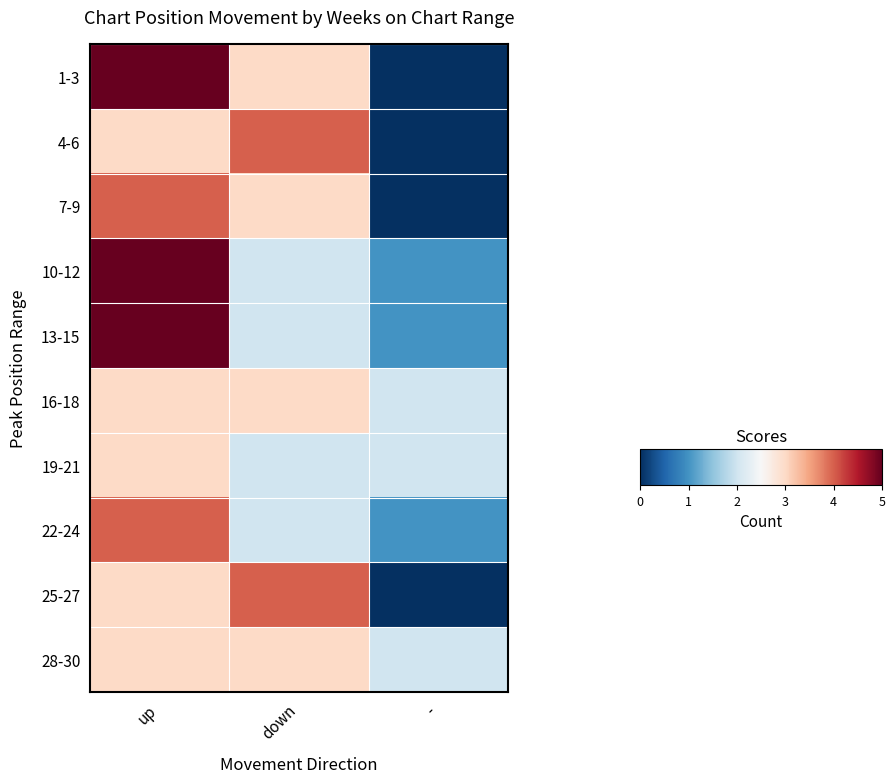

Count the number of categories in the chart.

3